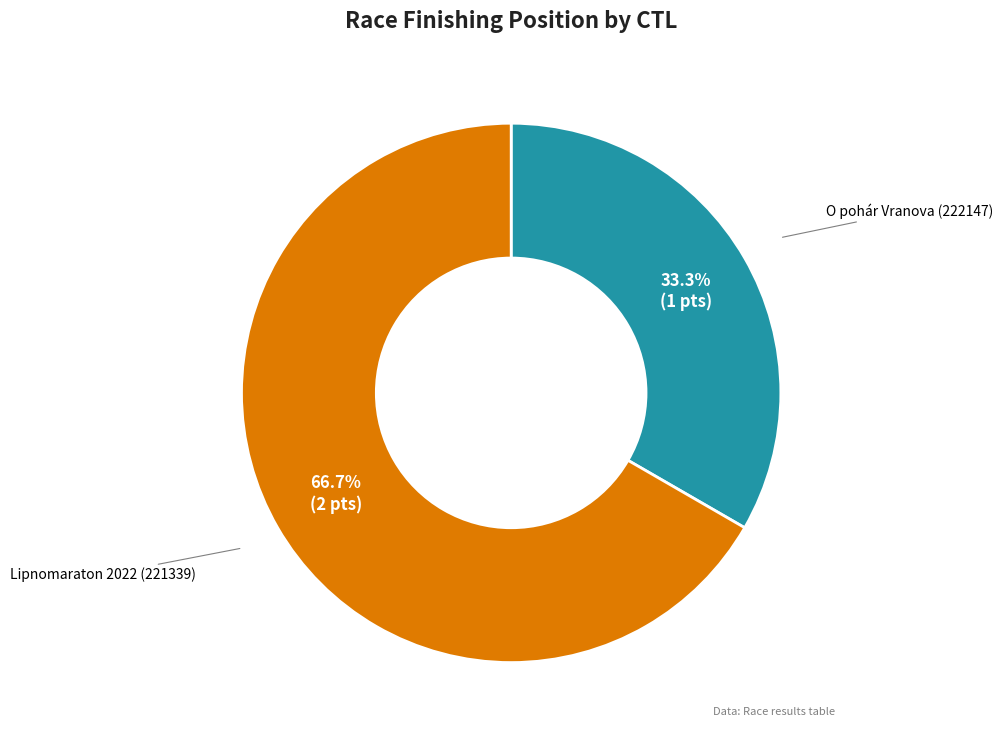

Is there any slice that represents more than half of the pie?

Yes